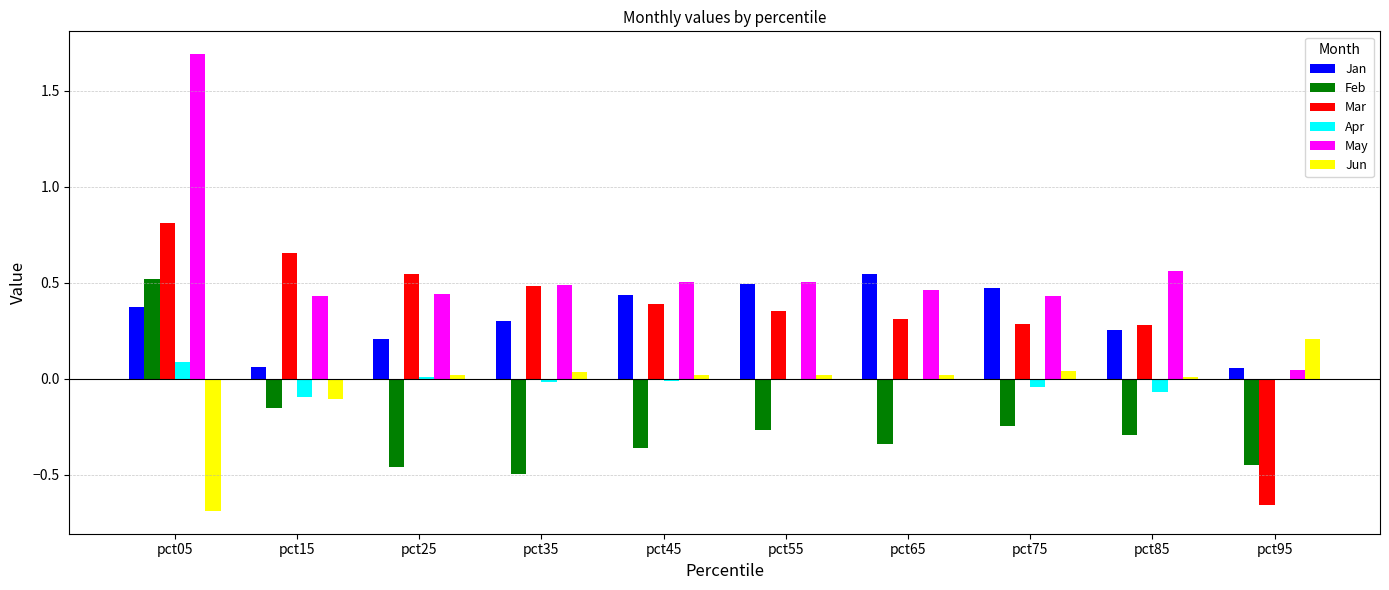

Is it true that Jun equals 0.0 at pct65?

True